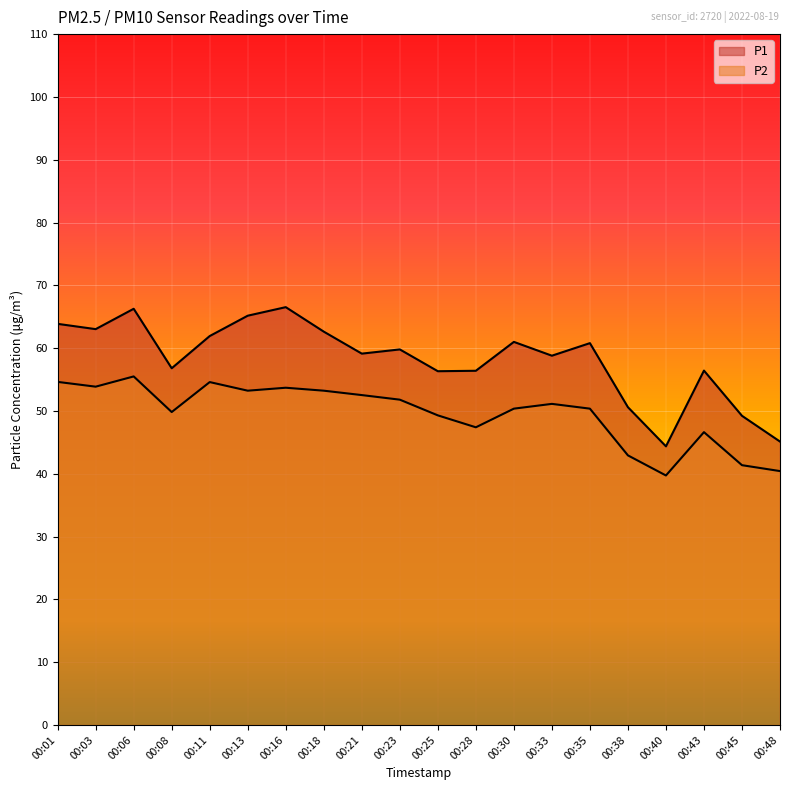

Reading left to right, list all the values displayed in this chart.

P1: 63.9	63.0	66.3	56.8	61.9	65.2	66.5	62.6	59.1	59.8	56.3	56.4	61.0	58.8	60.8	50.6	44.4	56.4	49.2	45.1
P2: 54.6	53.9	55.5	49.8	54.6	53.2	53.7	53.2	52.5	51.8	49.3	47.4	50.4	51.1	50.4	42.9	39.7	46.6	41.4	40.4